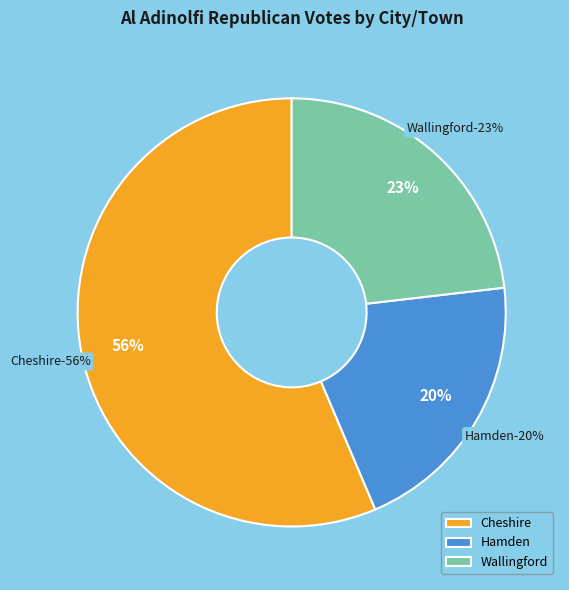

How many segments does this pie chart have?

3